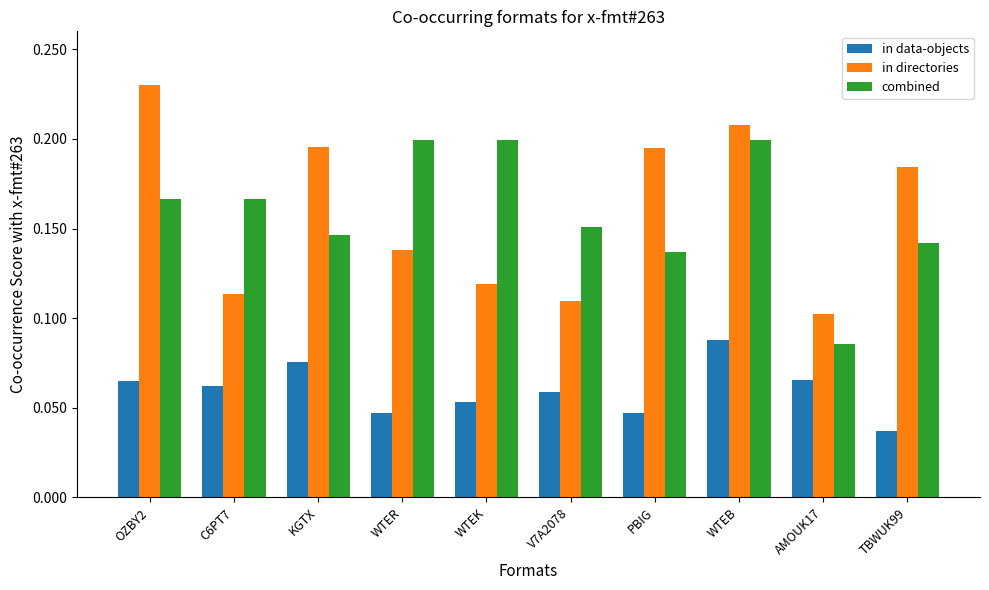

Which series changed the most between C6PT7 and AMOUK17?

combined